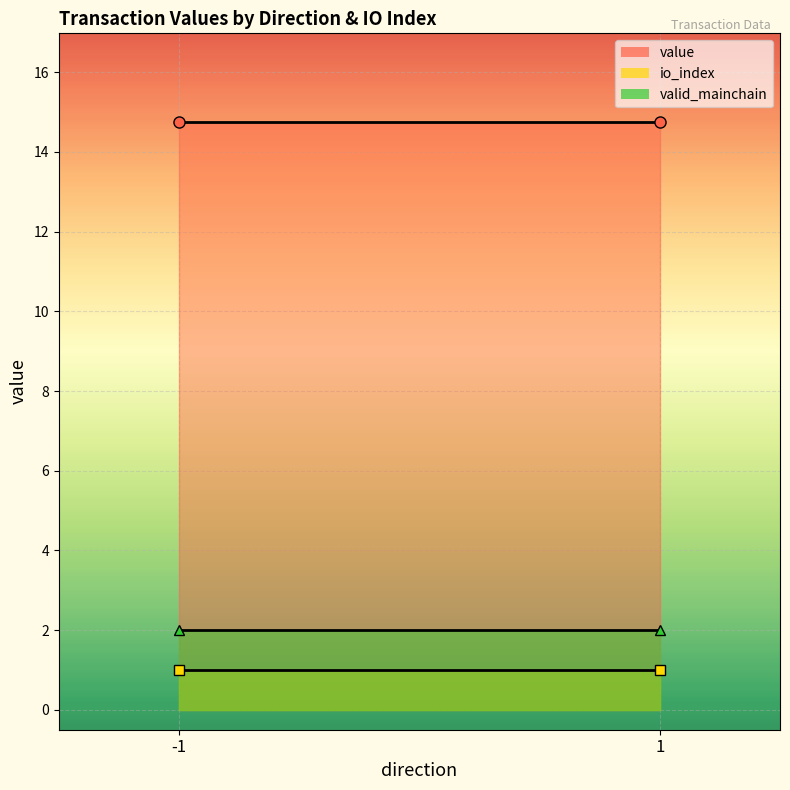

What is the total value across all series at -1?

17.8